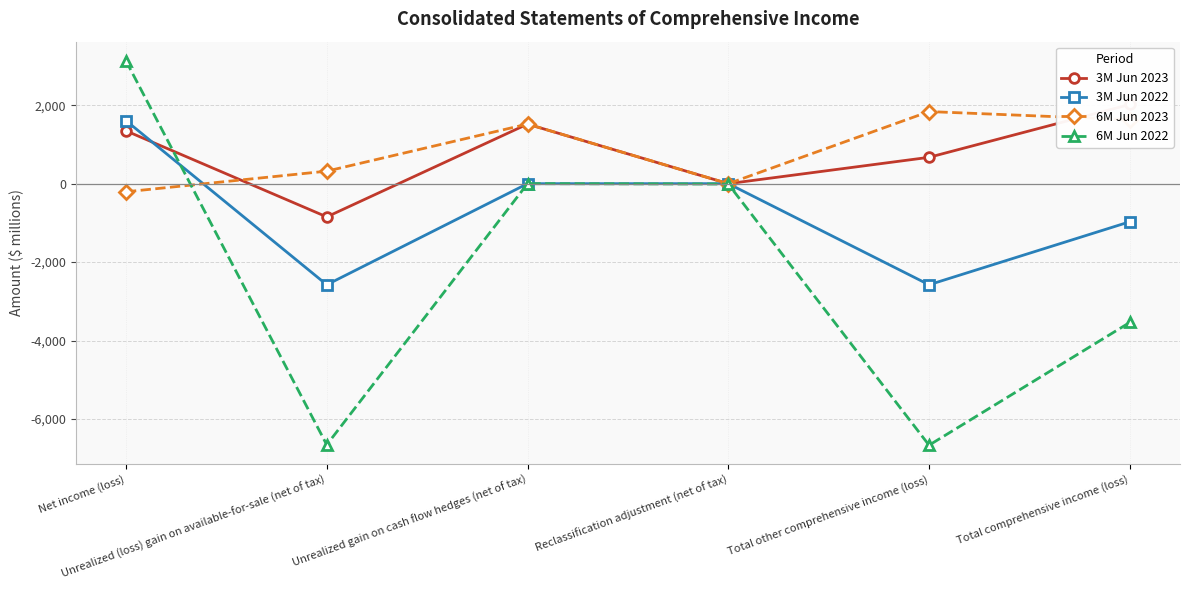

Rank the series by their maximum value, from lowest to highest.

3M Jun 2022, 6M Jun 2023, 3M Jun 2023, 6M Jun 2022